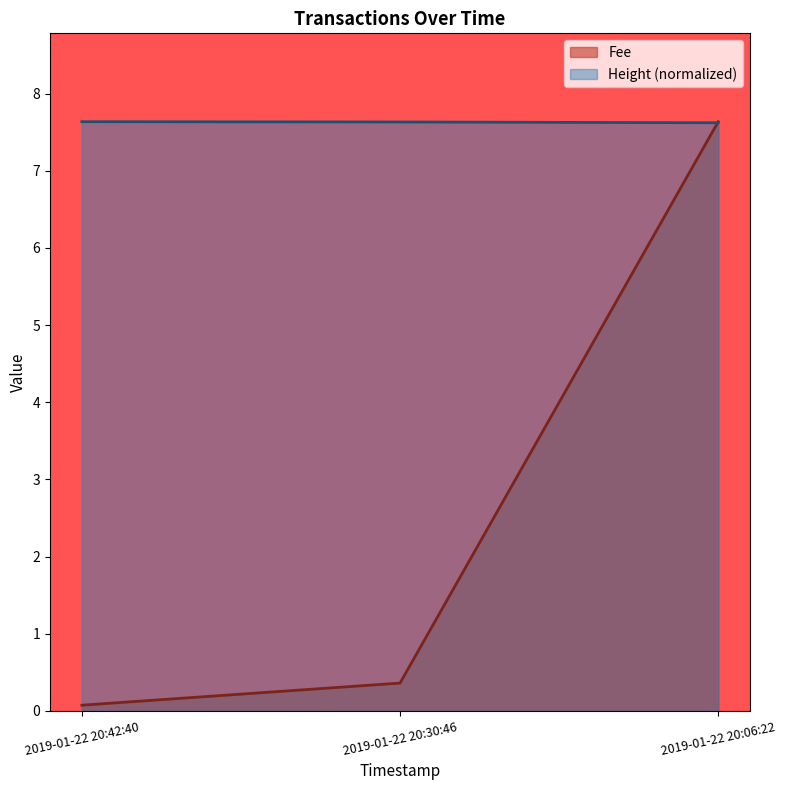

What position from the left is 2019-01-22 20:30:46?

2